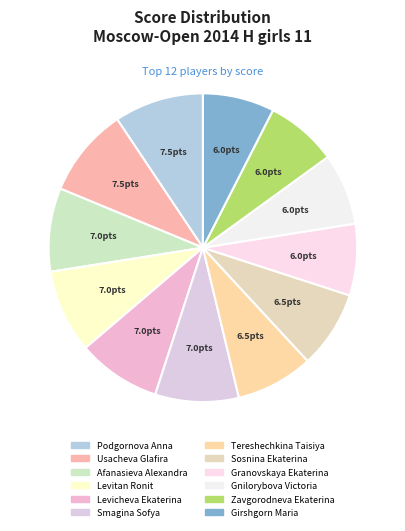

How many slices are in this pie chart?

12